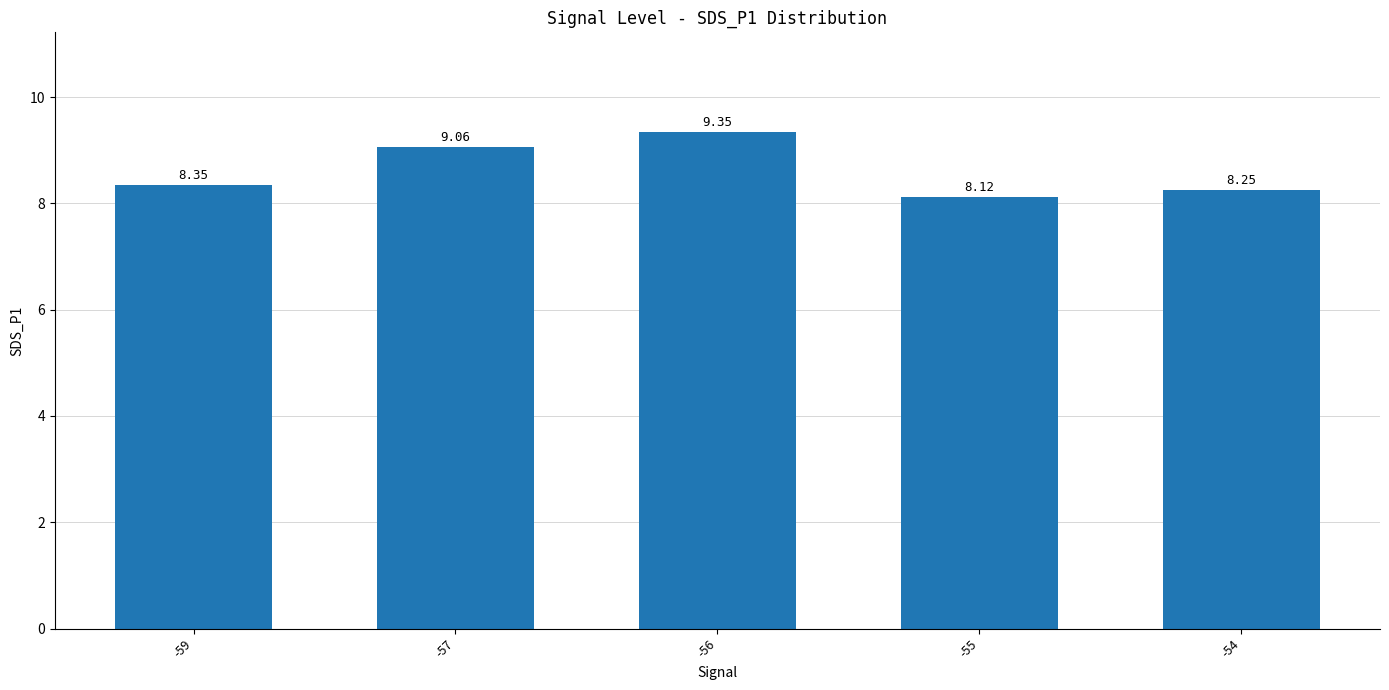

Between -54 and -55, which is larger?

-54